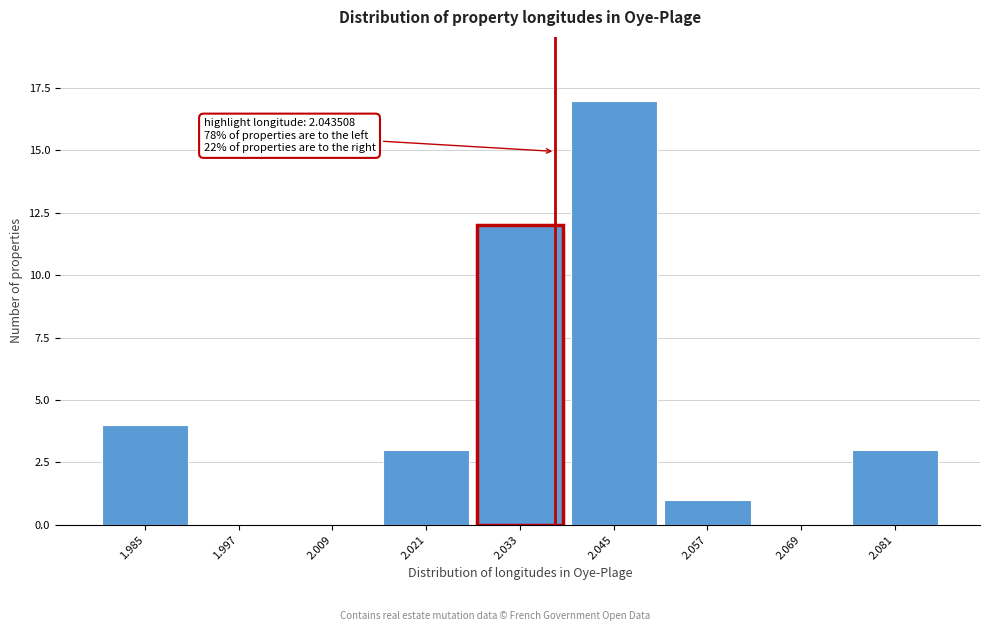

Reading left to right, transcribe all the data shown in this chart.

1.985=4	1.997=0	2.009=0	2.021=3	2.033=12	2.045=17	2.057=1	2.069=0	2.081=3